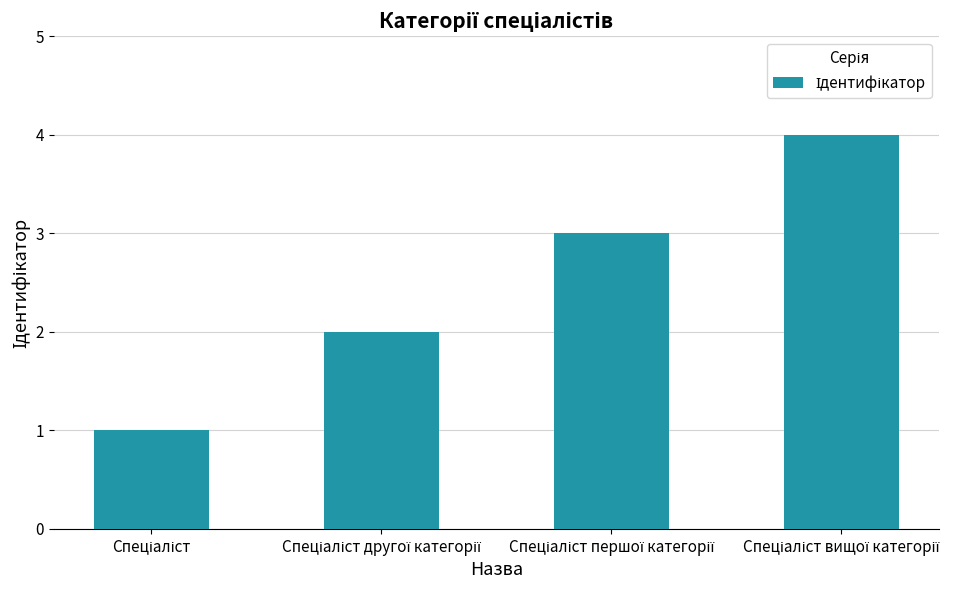

What is the difference between the maximum and minimum values?

3